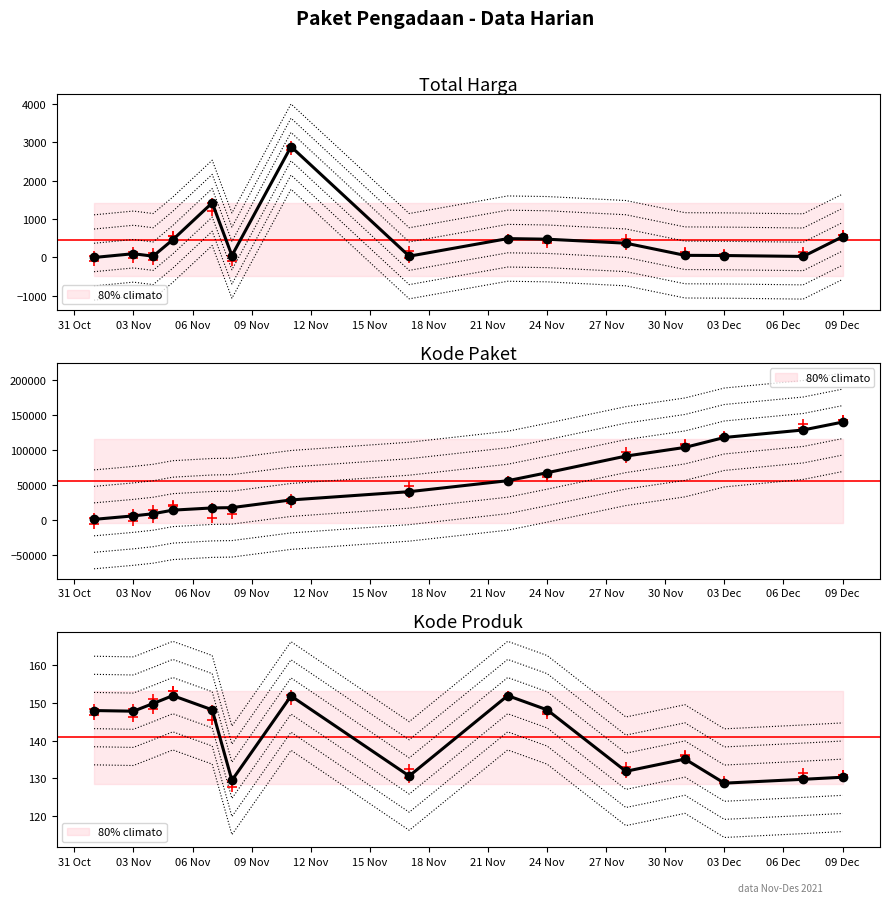

Which series has the largest Y range (max minus min)?

Kode Paket